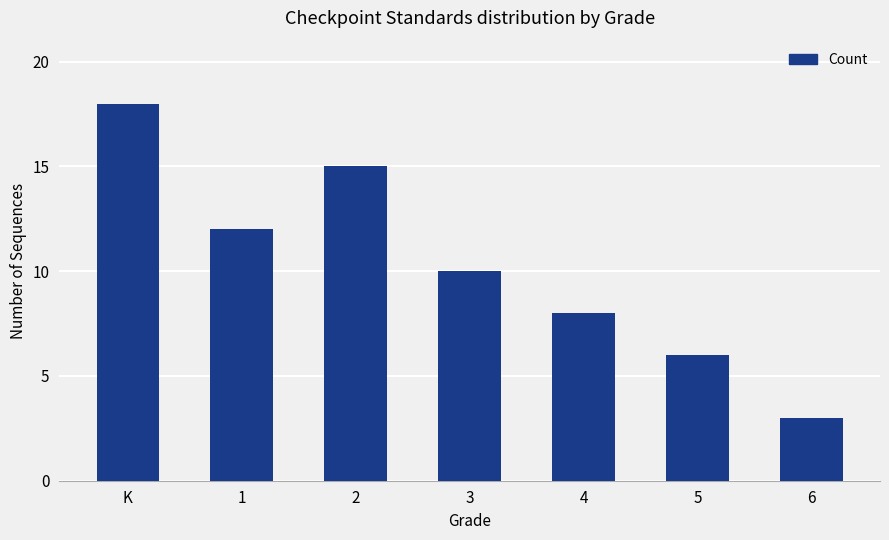

Reading left to right, transcribe all the data shown in this chart.

K=18	1=12	2=15	3=10	4=8	5=6	6=3